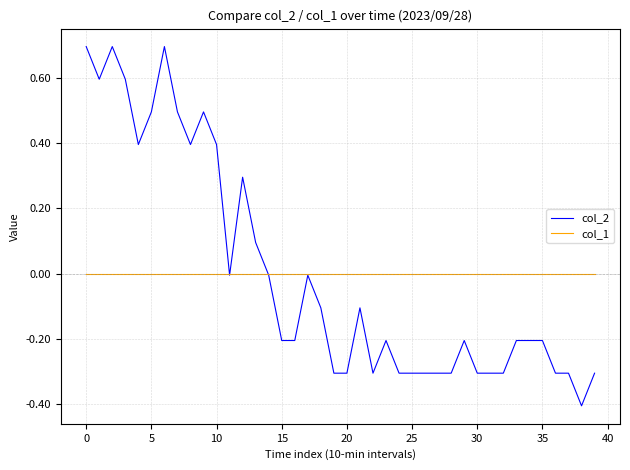

Which series has the widest spread of values?

col_2